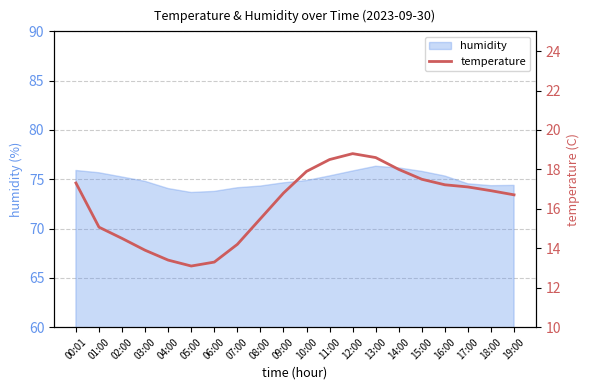

What is the maximum value for humidity?

76.3